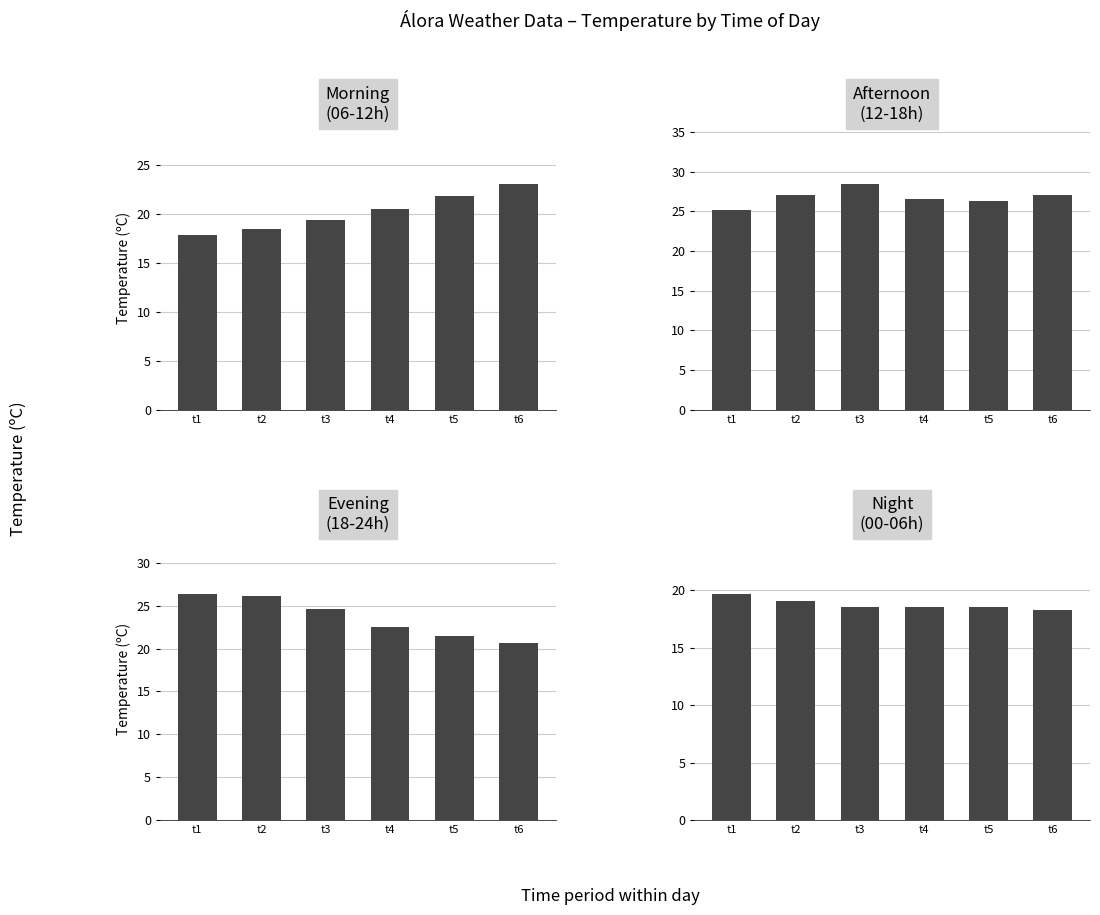

Is it true that the value at t4 is 18.5?

True